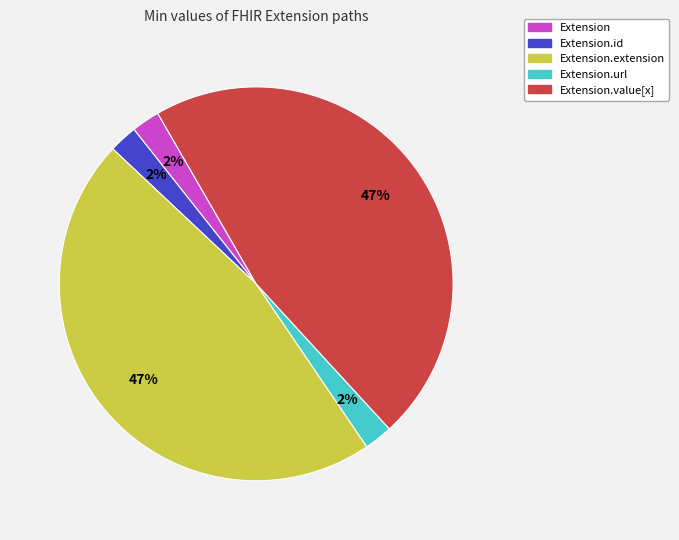

Does any single category account for the majority?

No